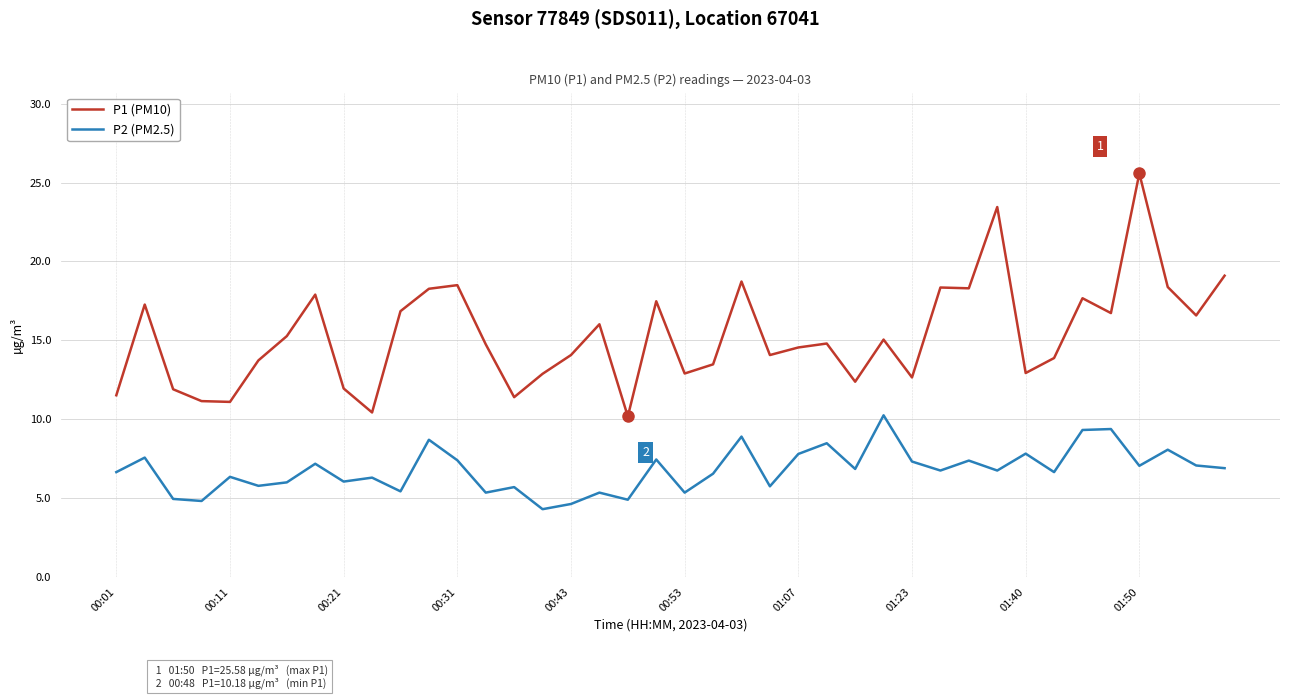

List the series in order of their overall mean, highest first.

P1 (PM10), P2 (PM2.5)